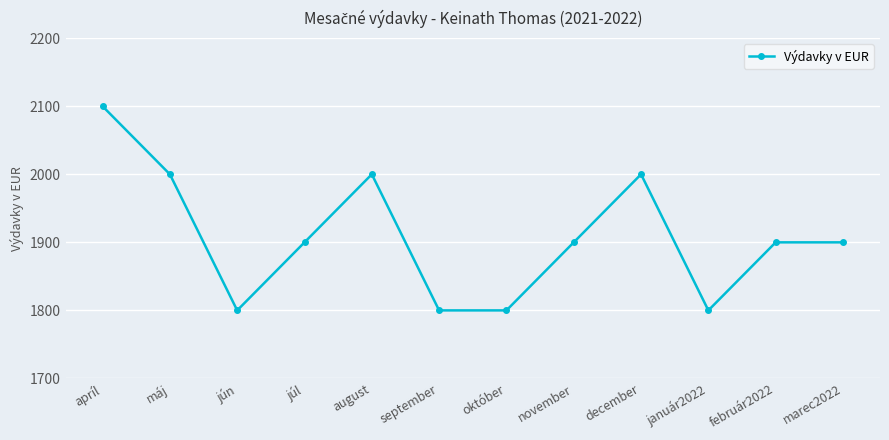

What is the minimum value shown in the chart?

1800